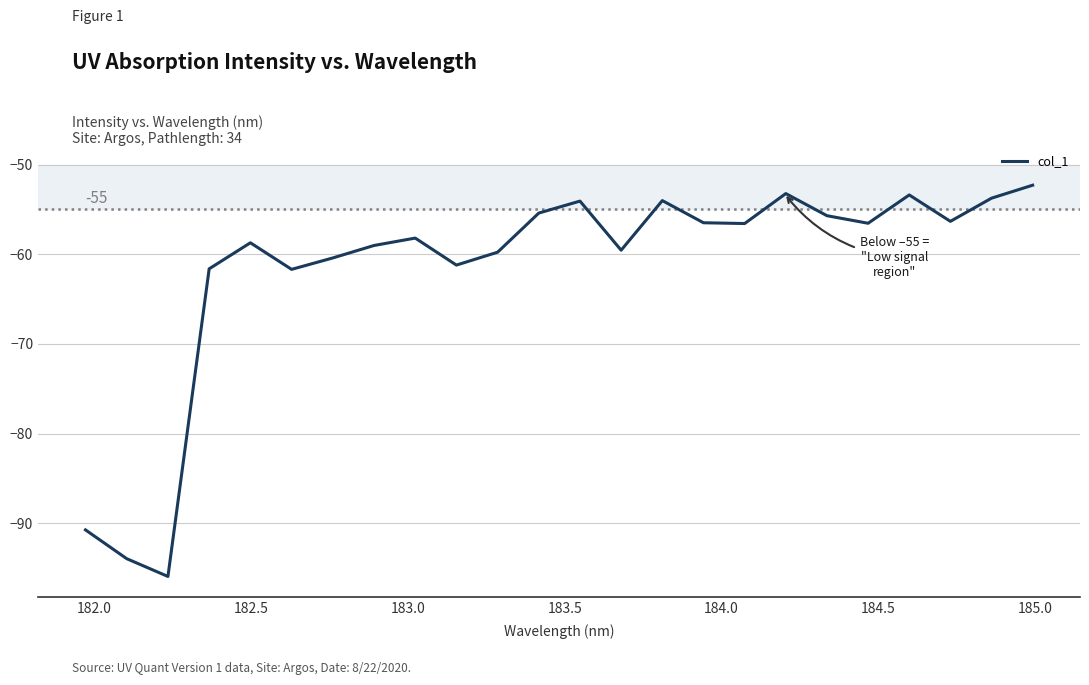

What is the difference between the maximum and minimum values?

43.6